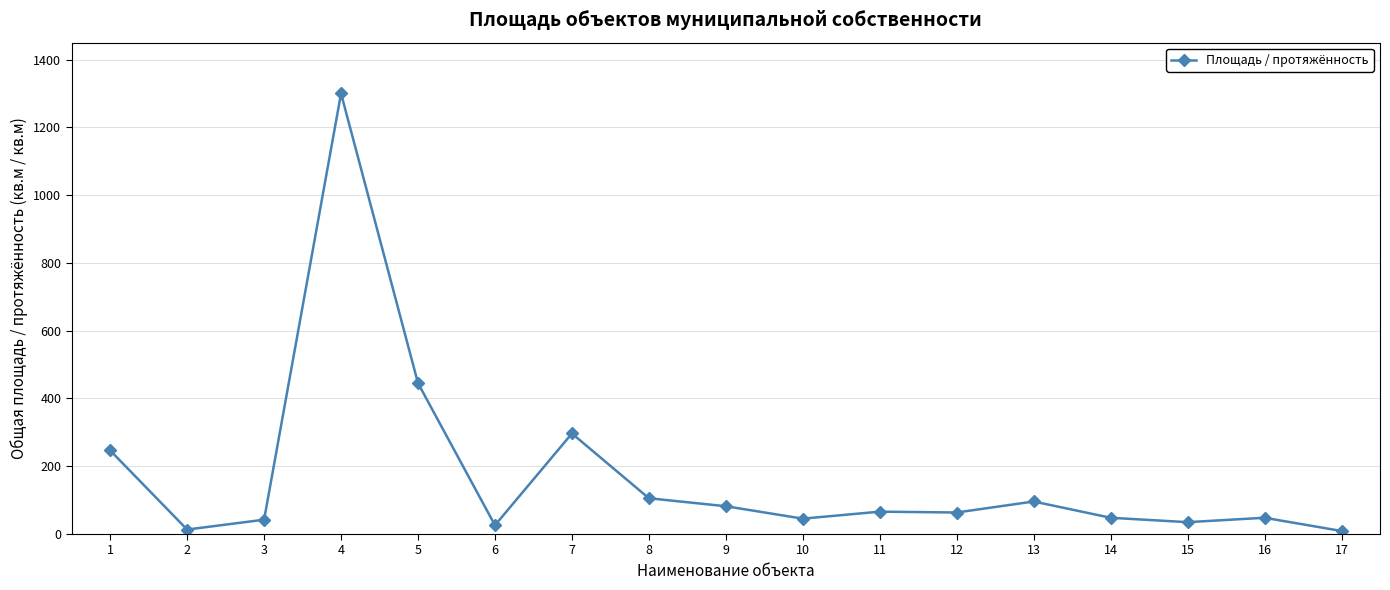

How many lines are shown in the chart?

1